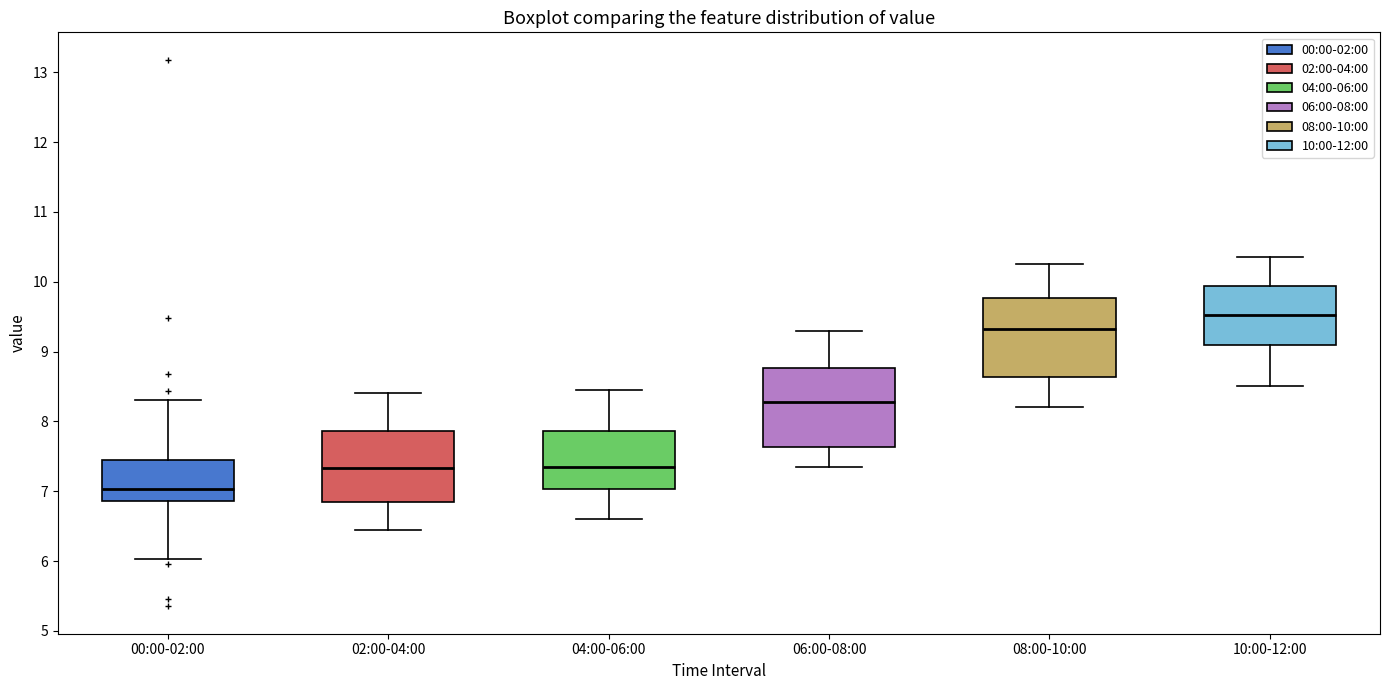

Which box's median line is the lowest?

00:00-02:00